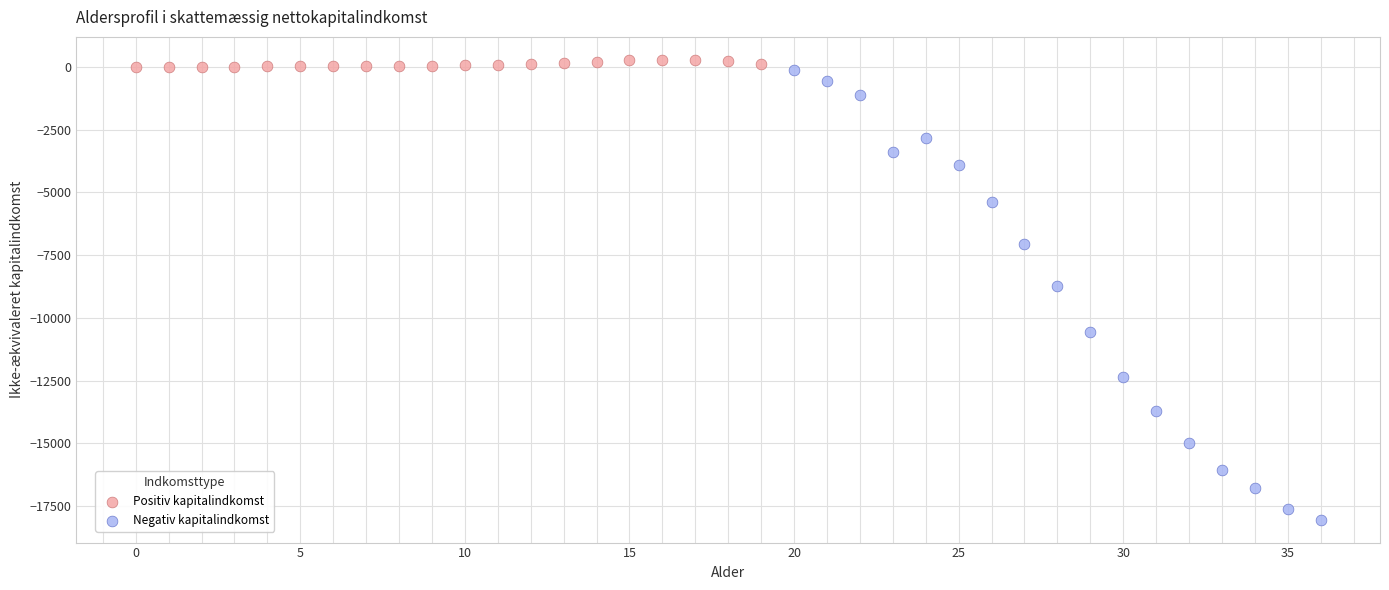

Which series has the largest Y range (max minus min)?

Negativ kapitalindkomst